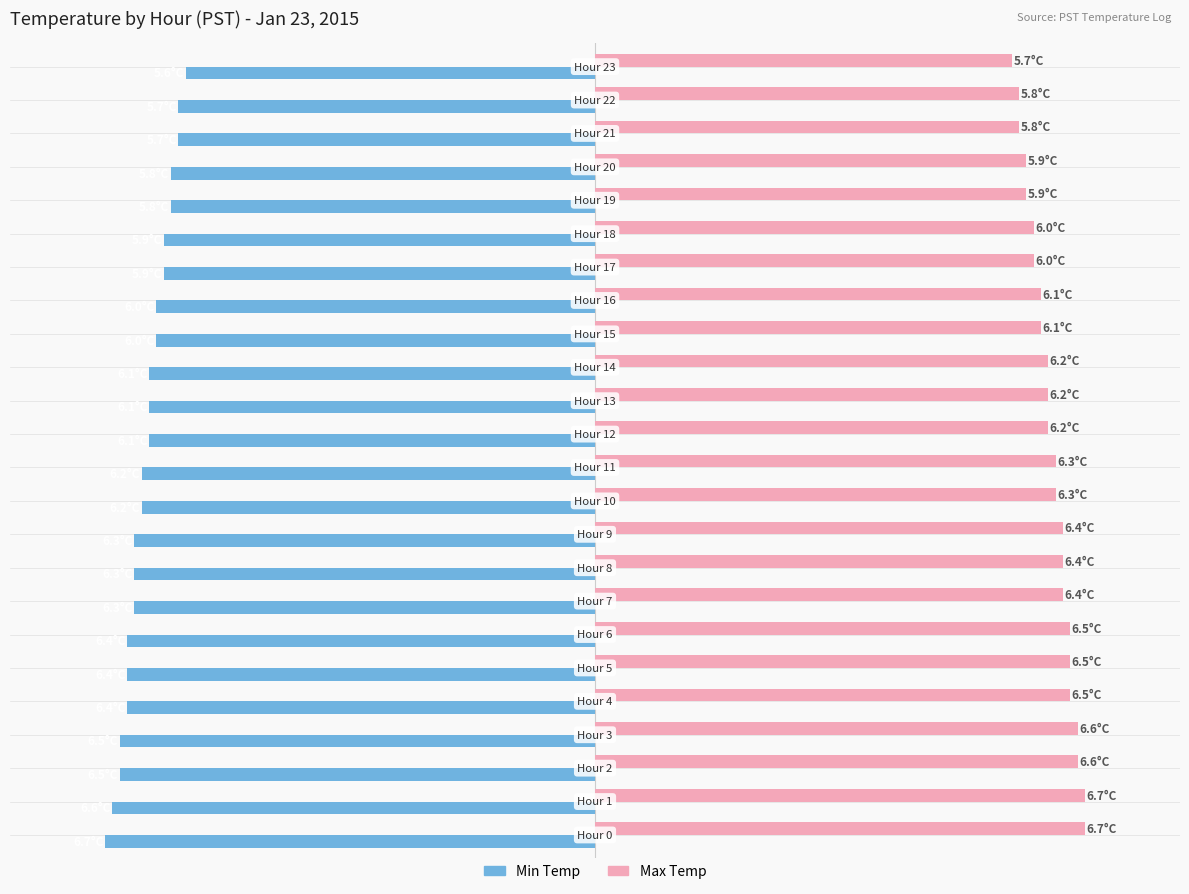

What are all the series names shown in the legend?

Min Temp, Max Temp